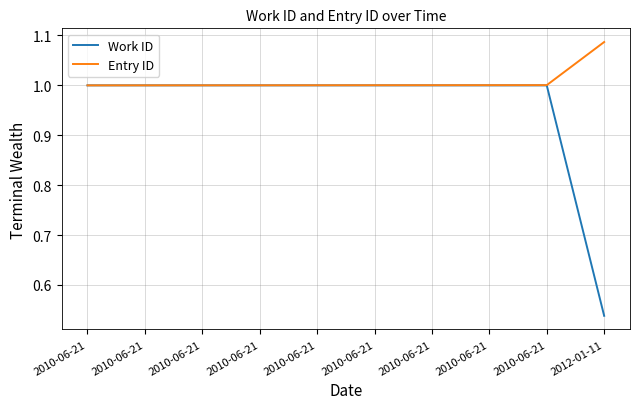

Read the Work ID value at 2010-06-21.

1.0